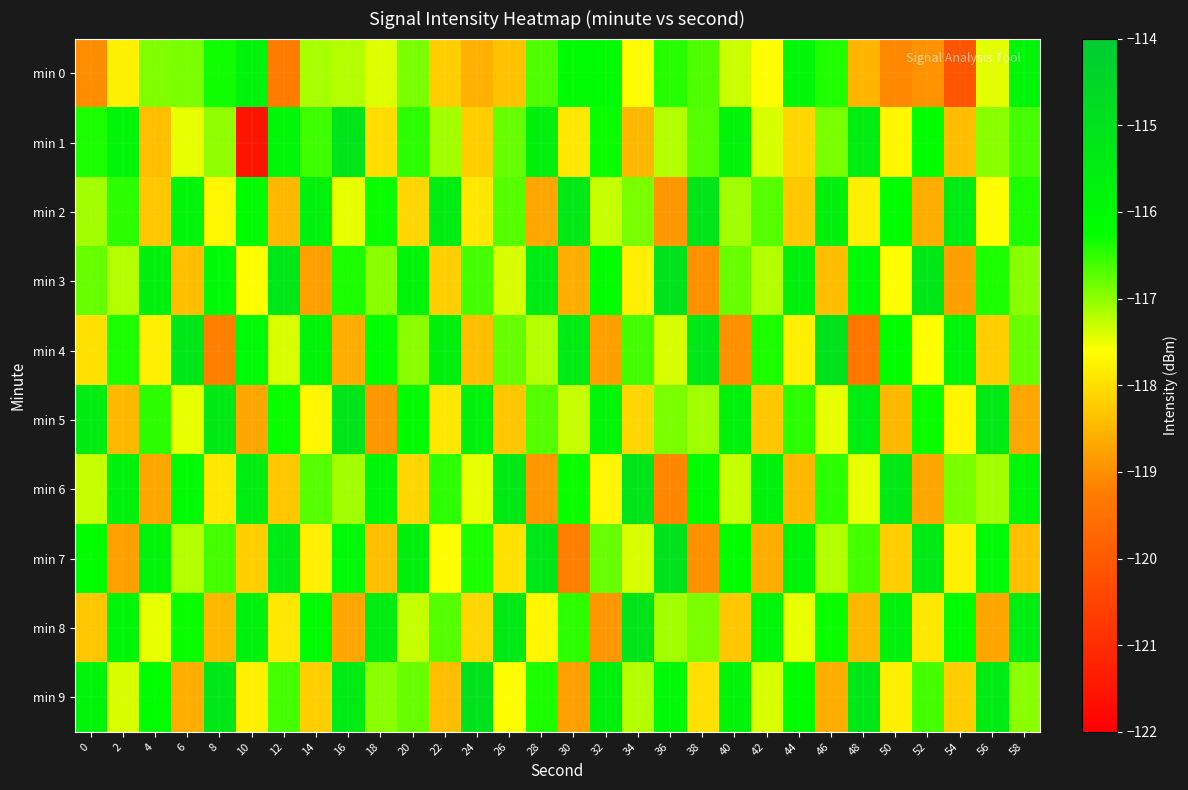

Which series has the widest spread of values?

min 1